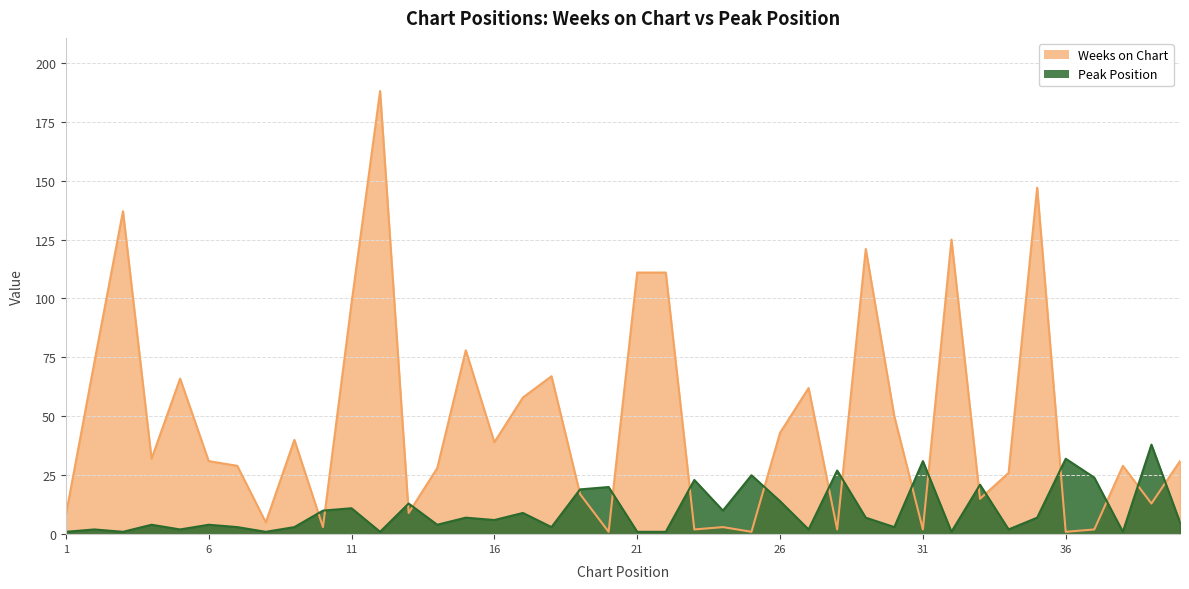

How many data points does each series have?

40